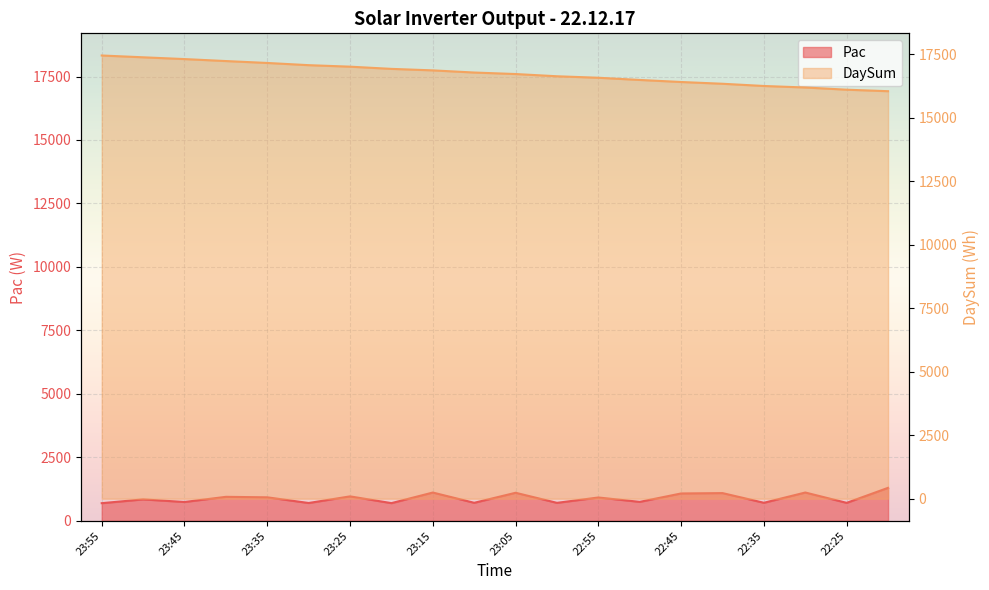

What is the highest value of the Pac series?

1300